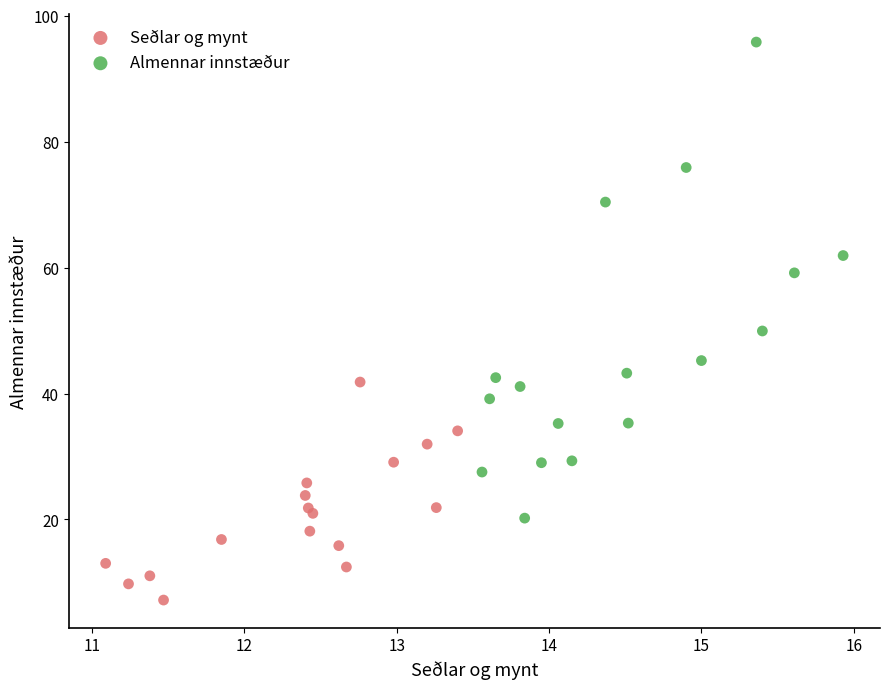

Which series has the widest spread of Y values?

Almennar innstæður